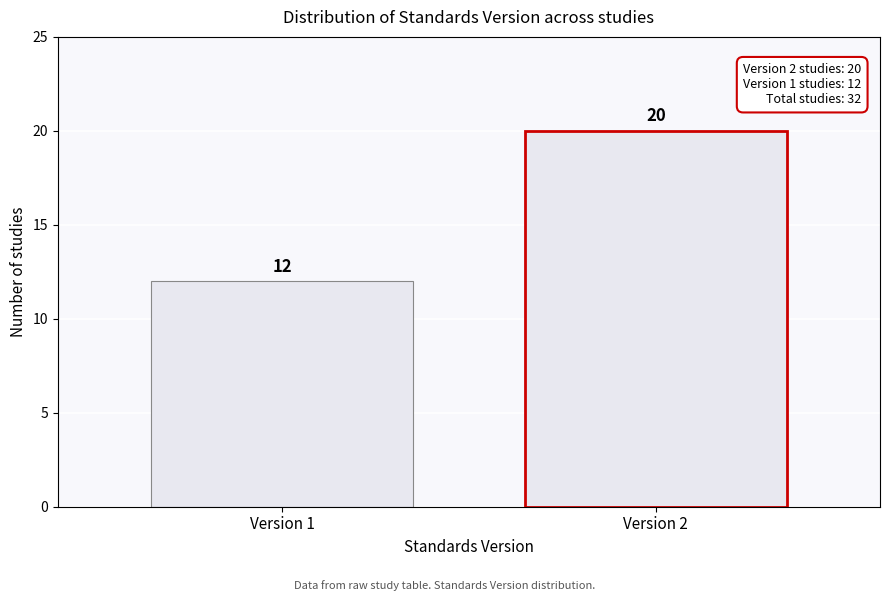

Reading right to left, what are all the values shown in this chart?

20	12